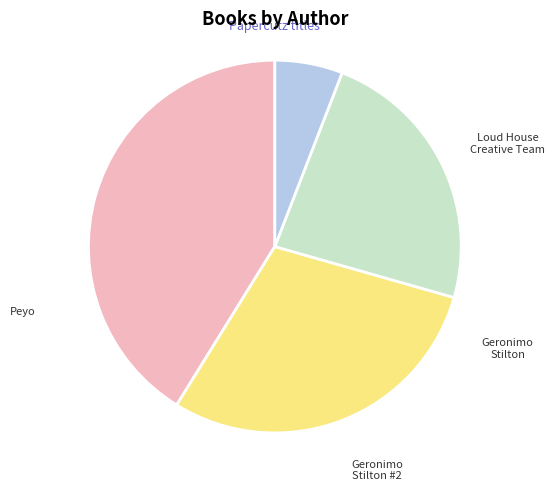

Does any single category account for the majority?

No